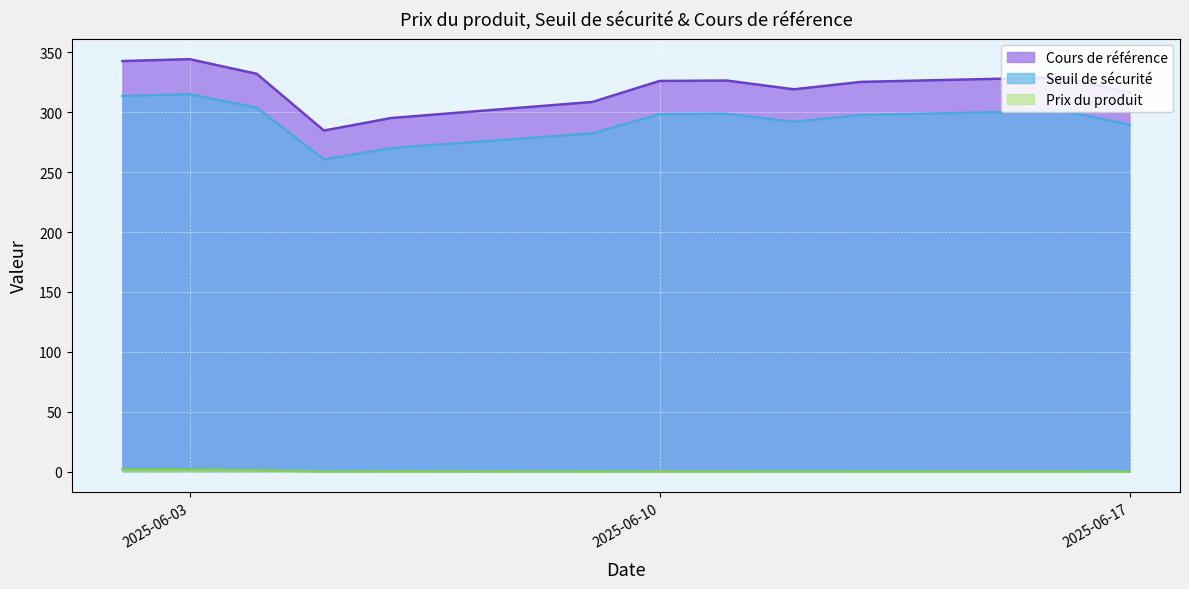

At which category is the sum across all series the highest?

2025-06-03